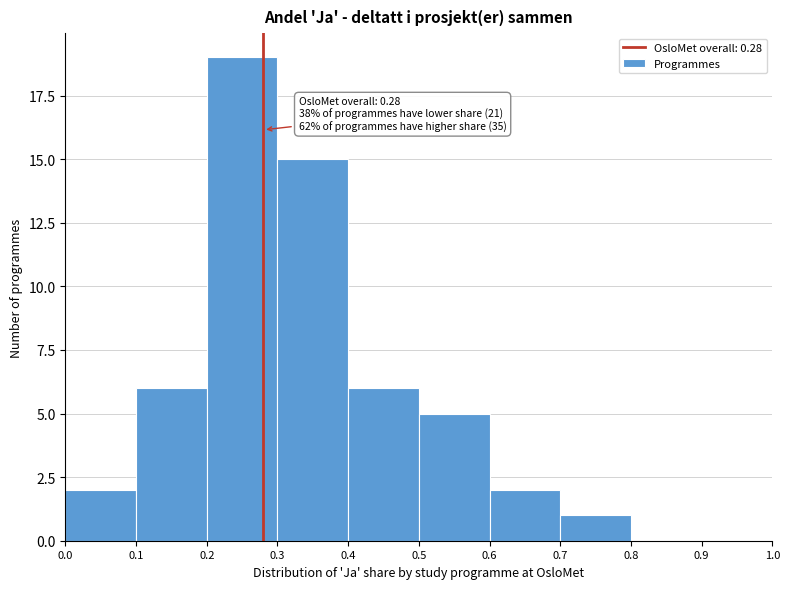

Which range on the x-axis has the tallest bar?

0.2 to 0.3